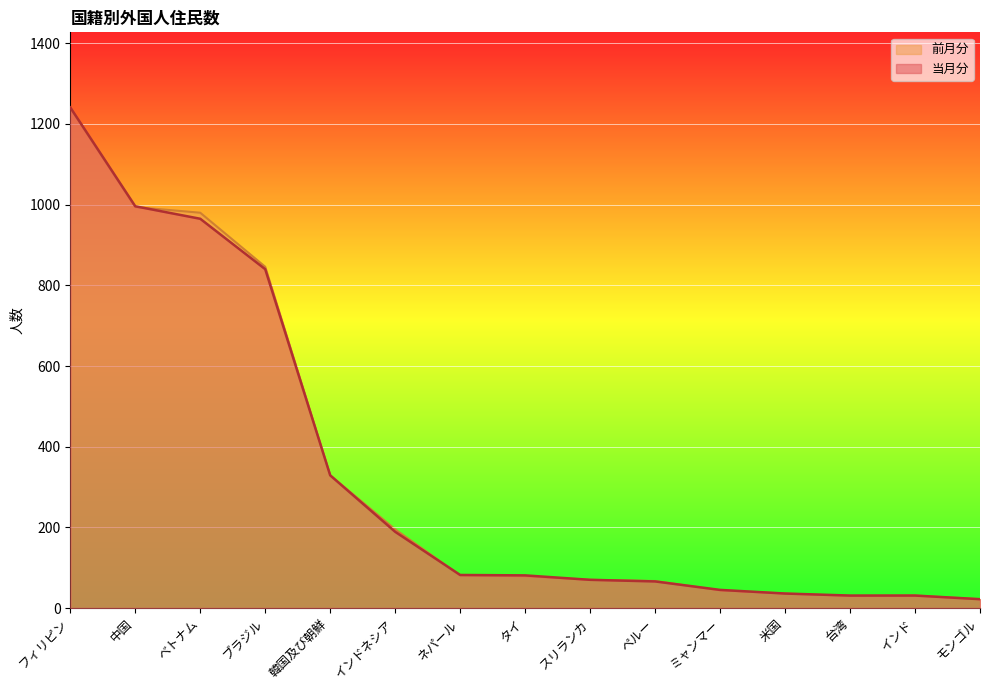

What position from the right is 中国?

14